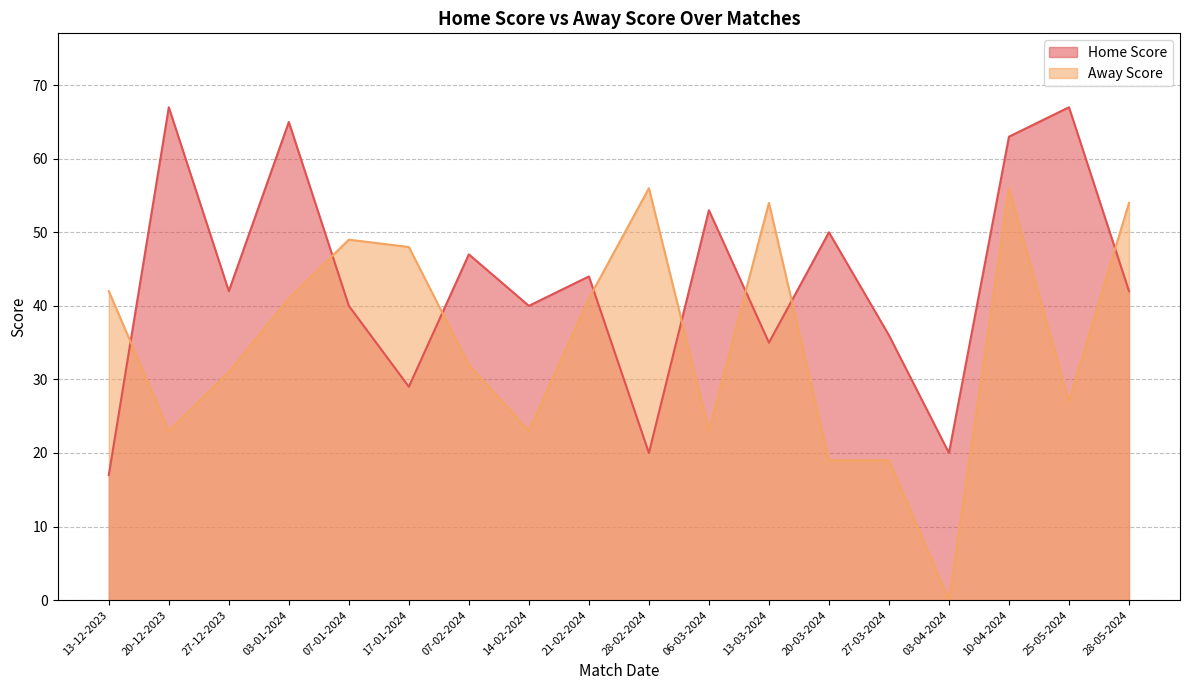

What is the total value across all series at 27-03-2024?

55